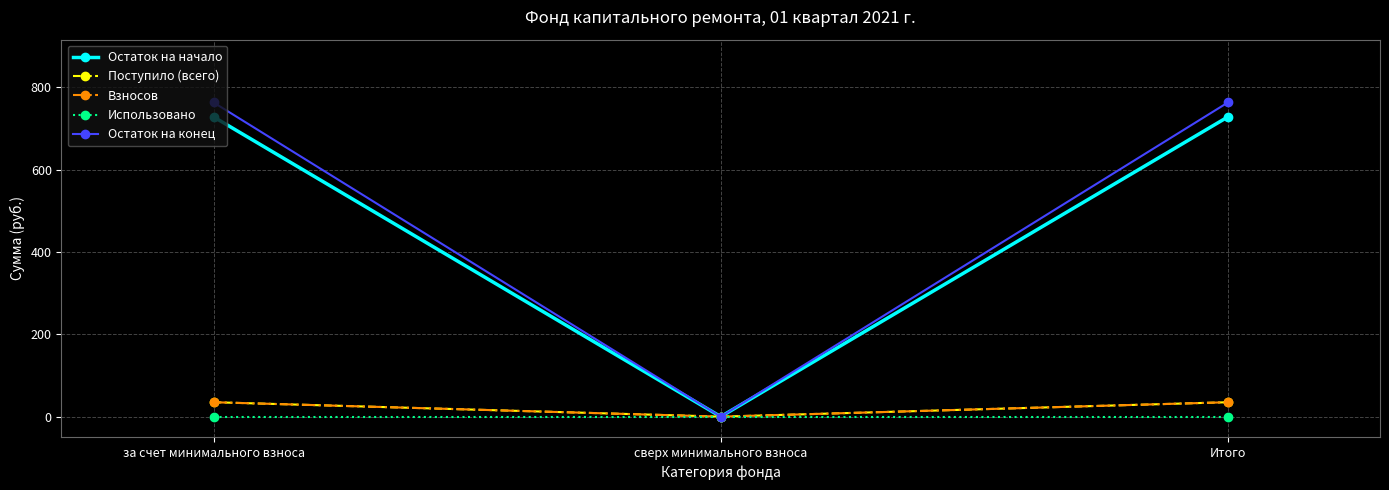

Is this an area chart (filled region under the line)?

No